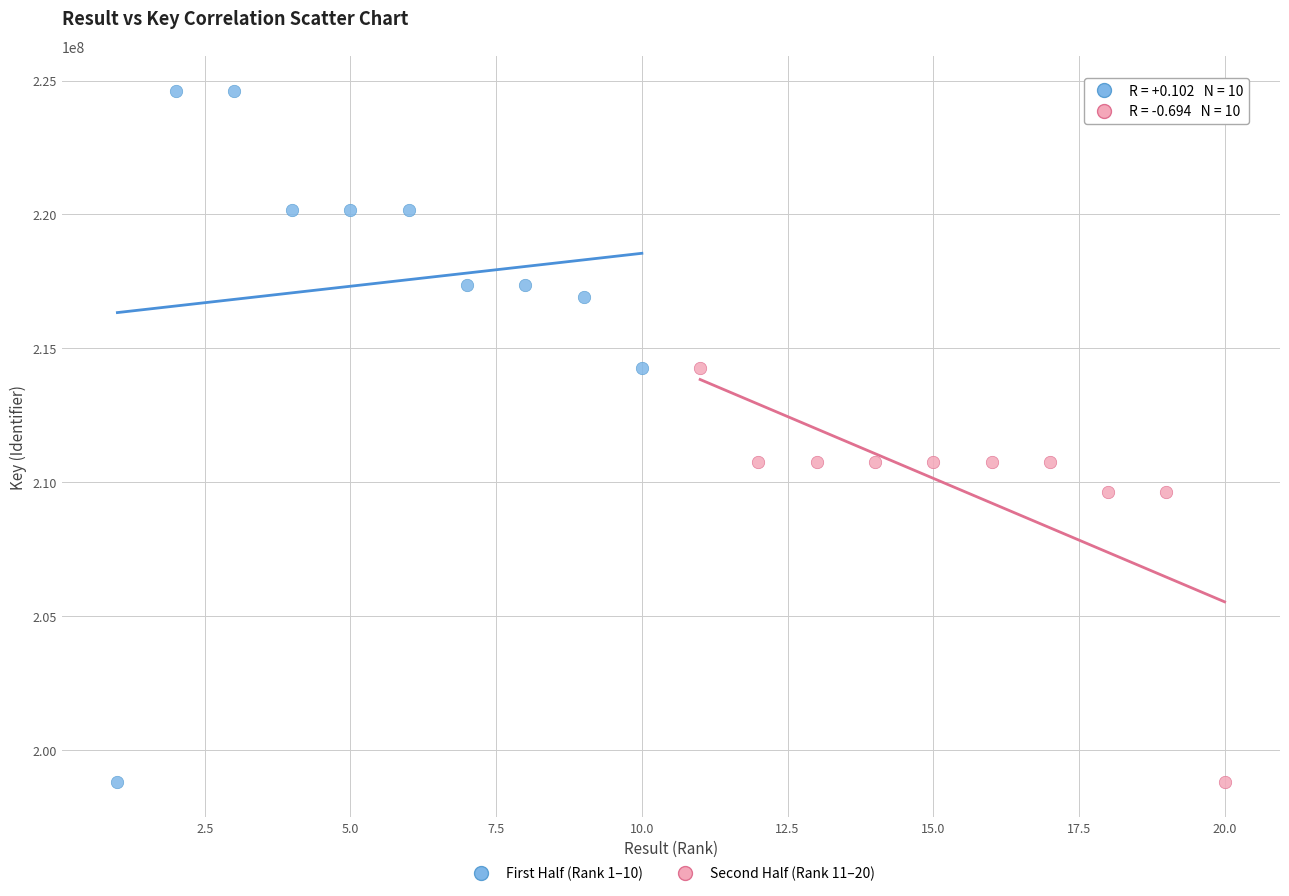

Which series reaches the maximum Y coordinate?

First Half (Rank 1–10)